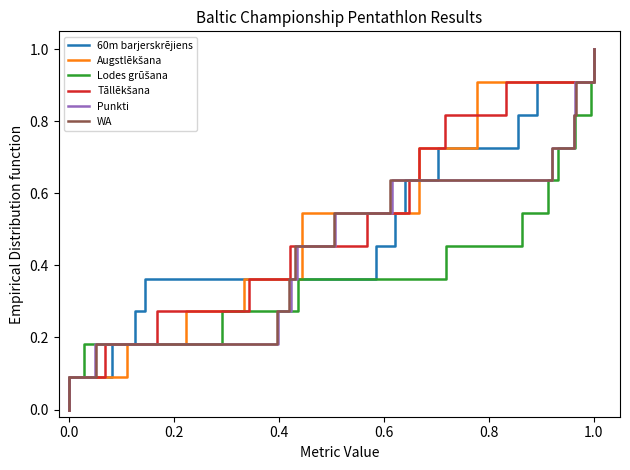

At 1.0, list the series in order from smallest to largest.

60m barjerskrējiens, Augstlēkšana, Lodes grūšana, Tāllēkšana, Punkti, WA